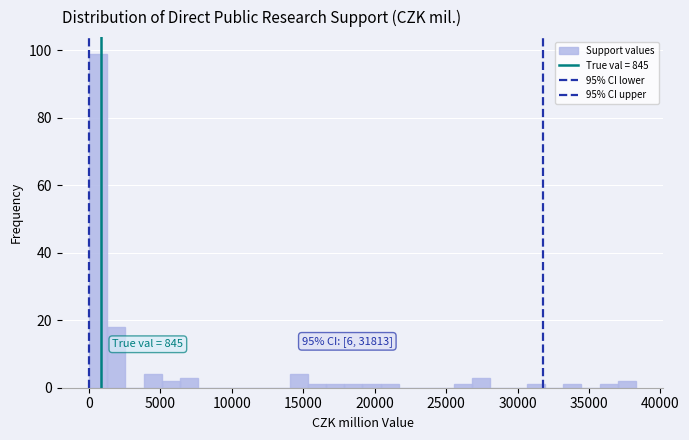

Around what value on the x-axis is the tallest bar? Give the approximate position of its centre, as read against the axis.

500